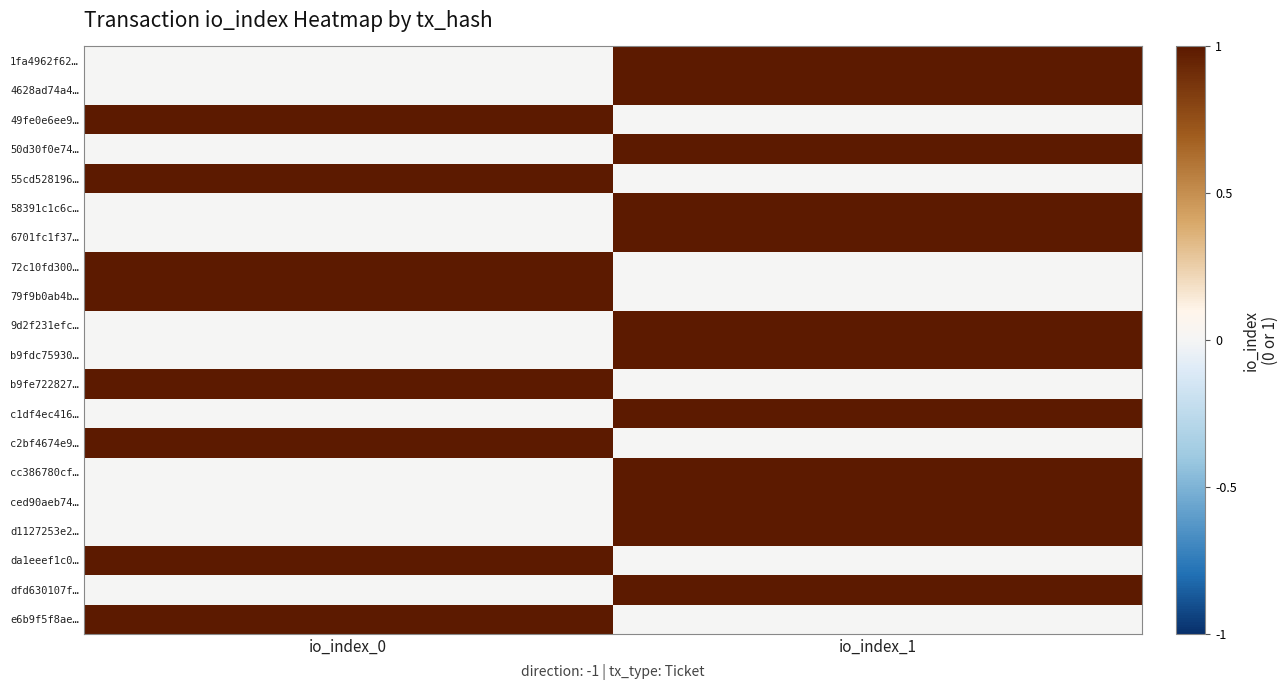

Count the number of data series in this chart.

20